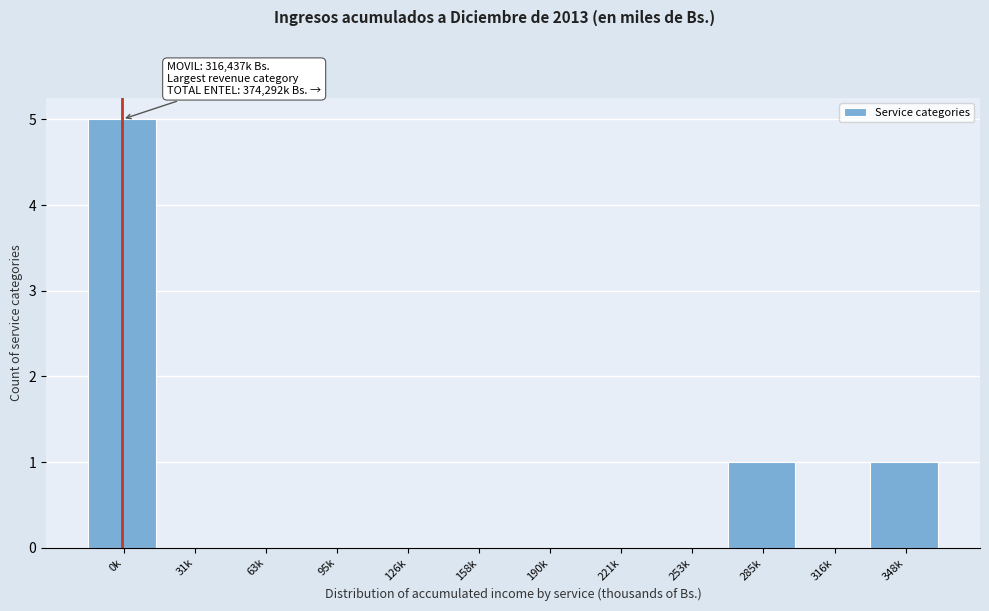

Reading left to right, what are all the values shown in this chart?

0k=5	31k=0	63k=0	95k=0	126k=0	158k=0	190k=0	221k=0	253k=0	285k=1	316k=0	348k=1